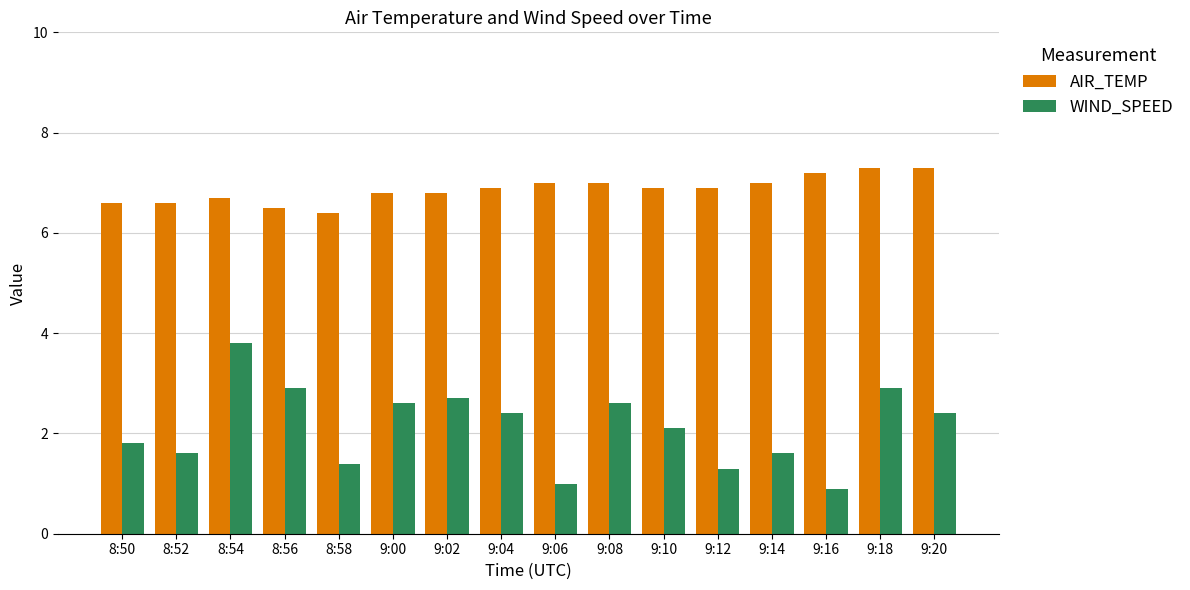

At which label does WIND_SPEED reach its minimum?

9:16